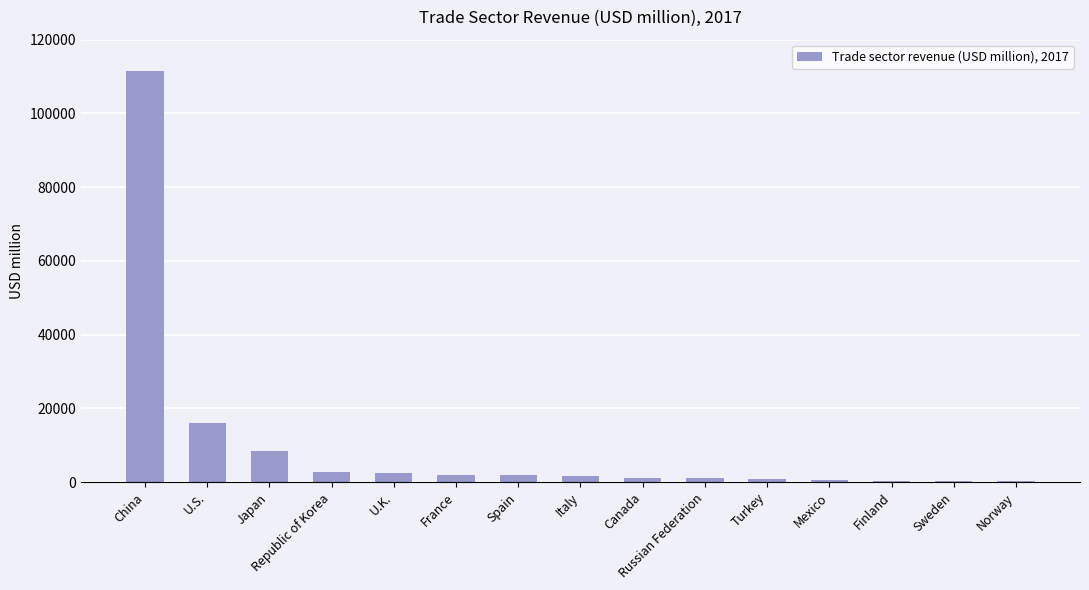

What is the maximum value shown in the chart?

111497.3